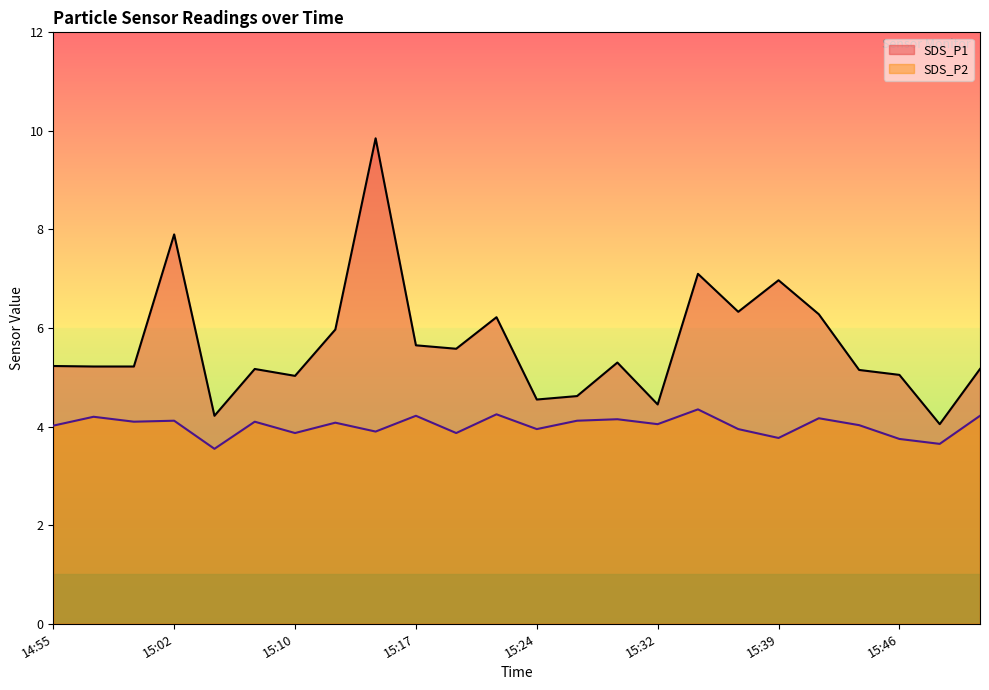

What is the sum of all SDS_P2 values?

96.4